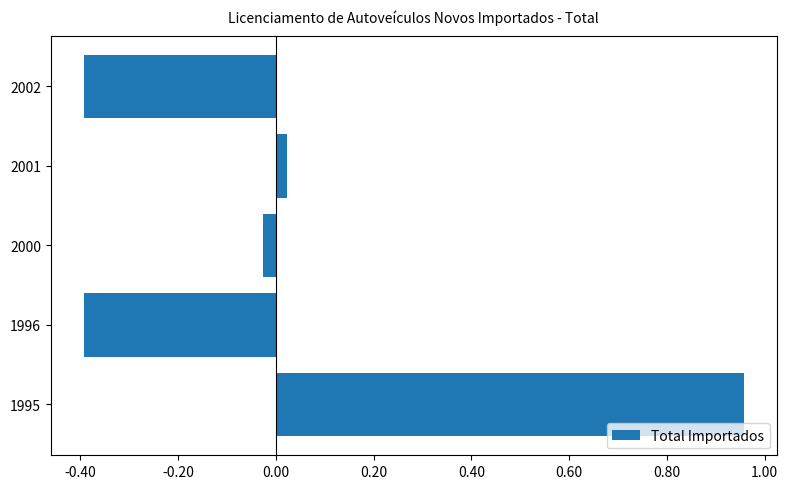

What is the smallest value displayed?

-0.4